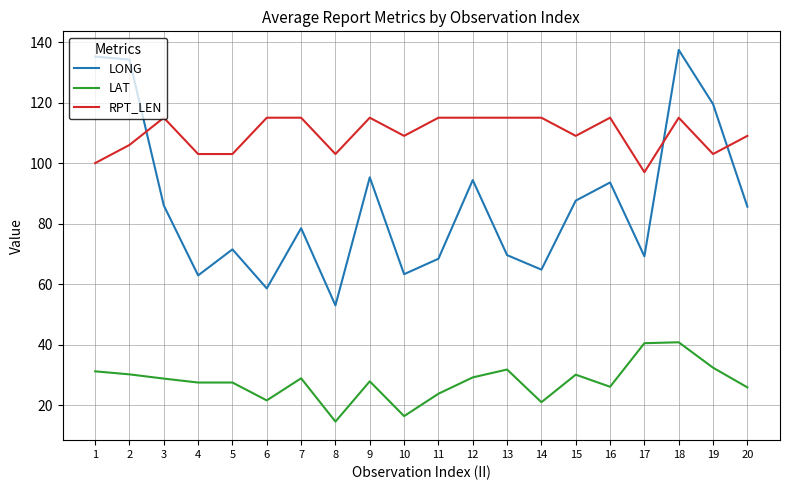

What is the minimum value for LAT?

14.6